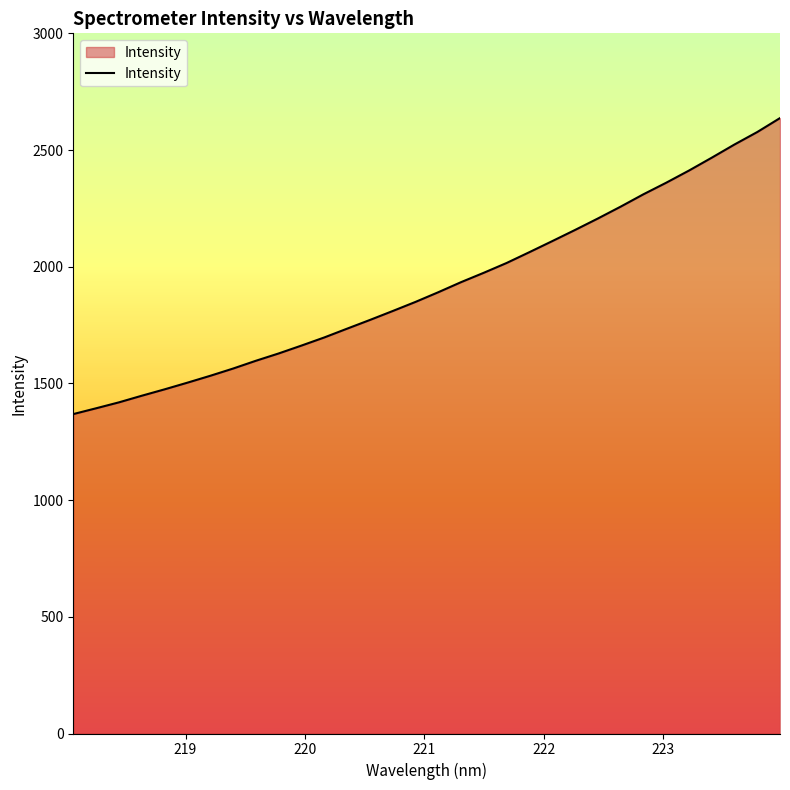

What is the minimum value shown in the chart?

1368.6